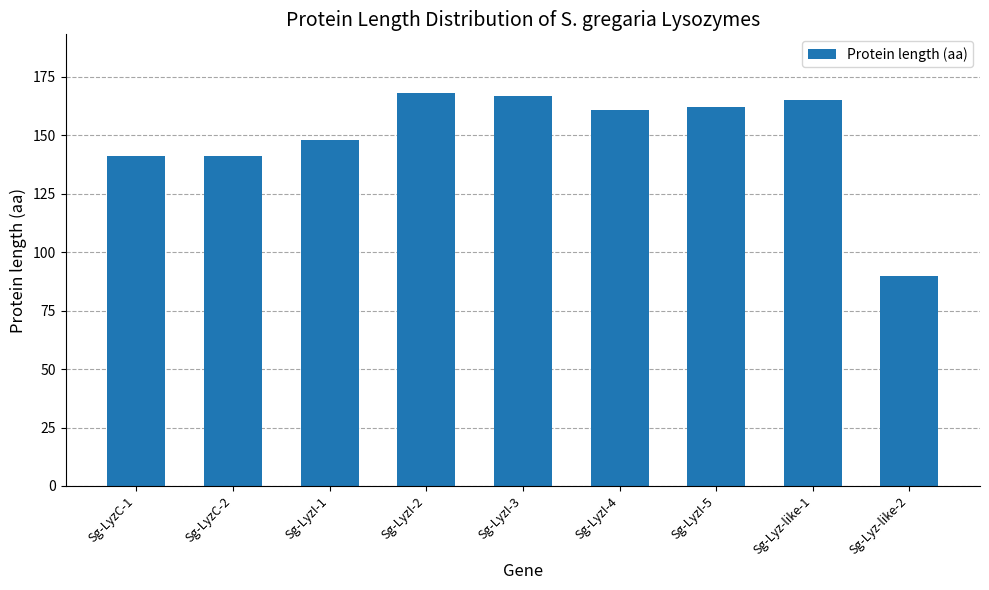

What position from the right is Sg-LyzI-5?

3